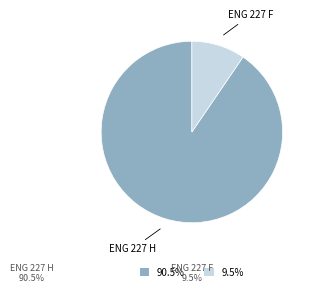

Approximately how many times larger is the value at 90.5% compared to 9.5%?

9.5